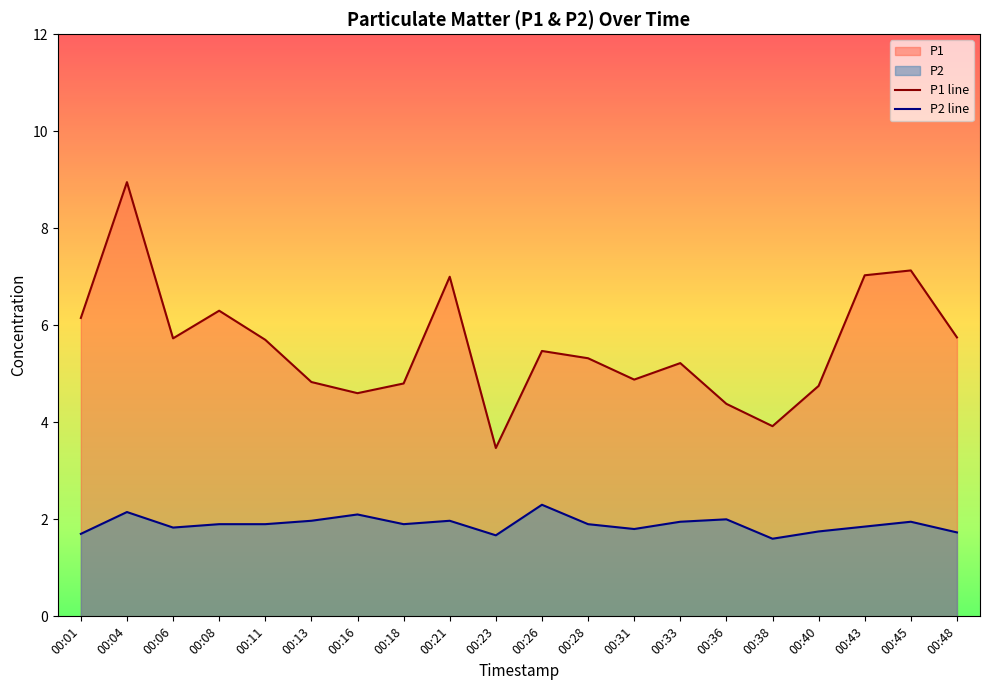

At which label does P1 line reach its peak?

00:04